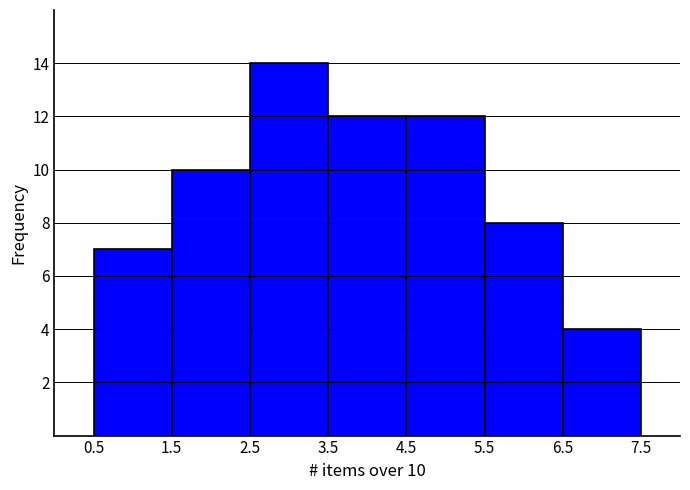

Which range on the x-axis has the tallest bar?

2.5 to 3.5